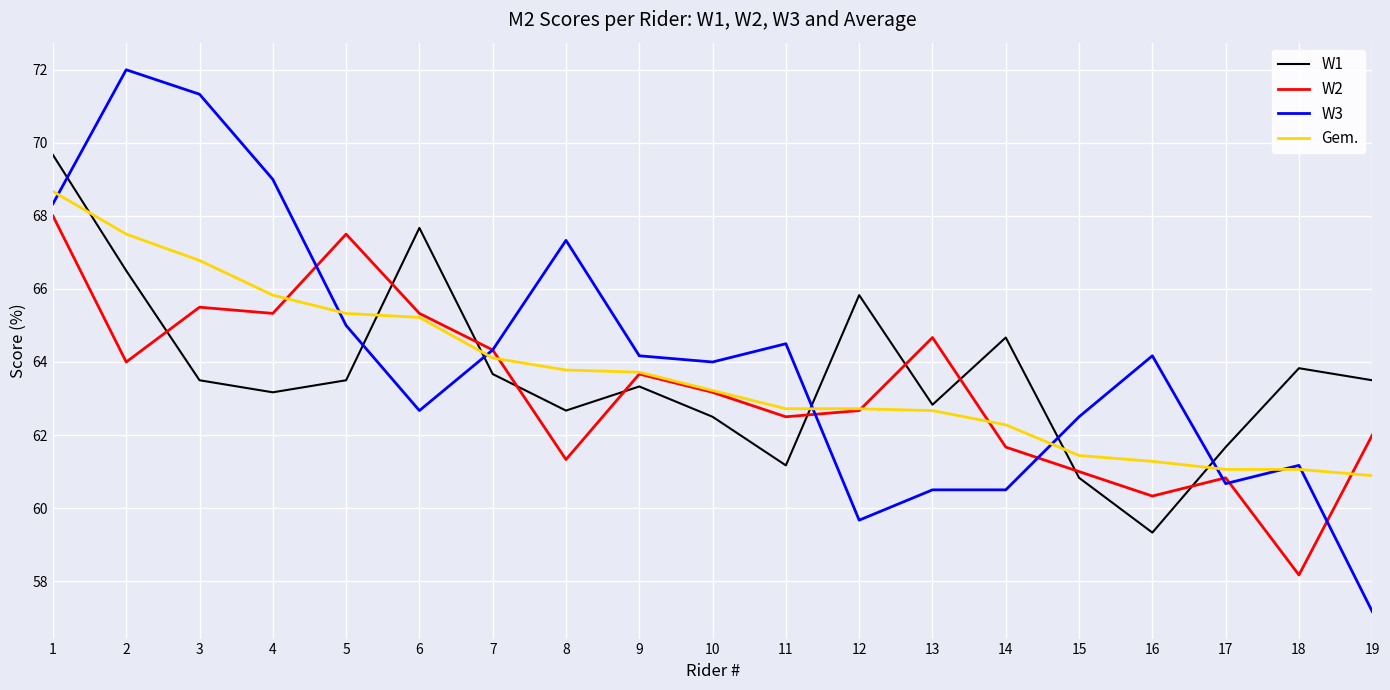

Which series has the largest range (max minus min)?

W3